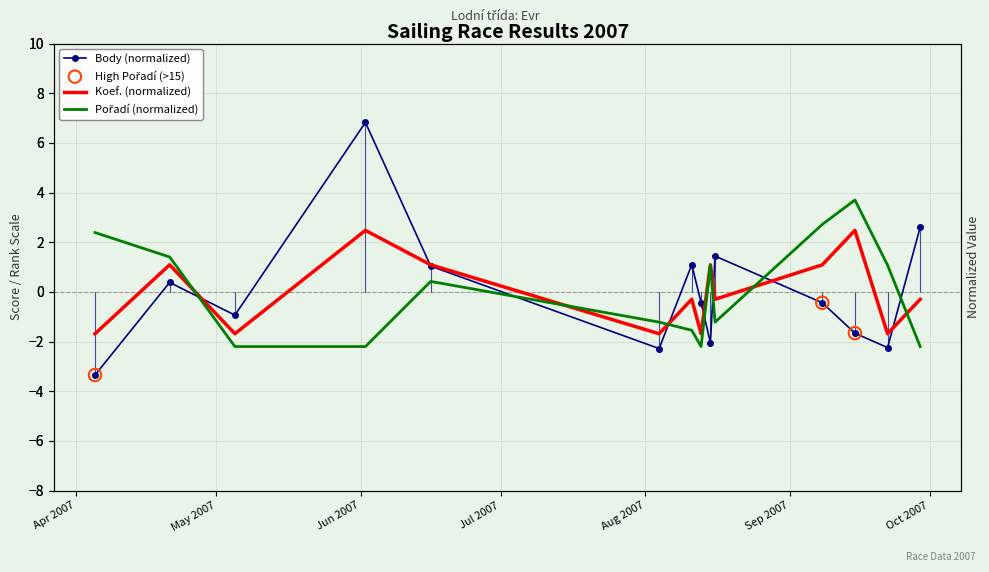

Which series reaches the minimum Y coordinate?

Body